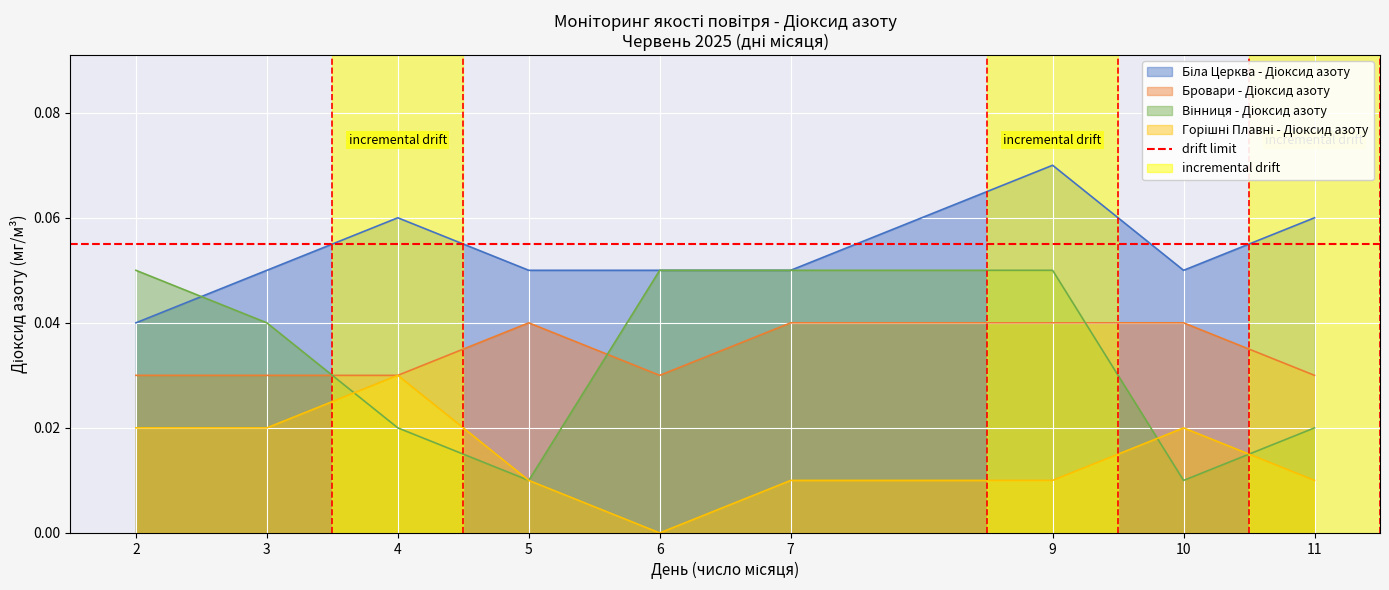

At which category does the chart reach its minimum across all series?

6